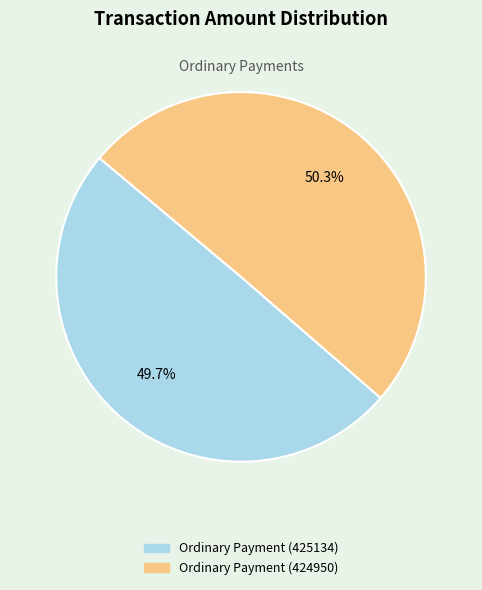

What is the majority slice?

Ordinary Payment (424950)